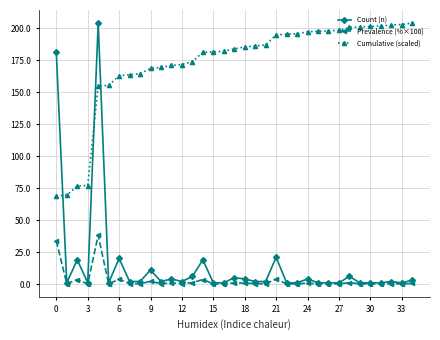

Which series has the largest range (max minus min)?

Count (n)